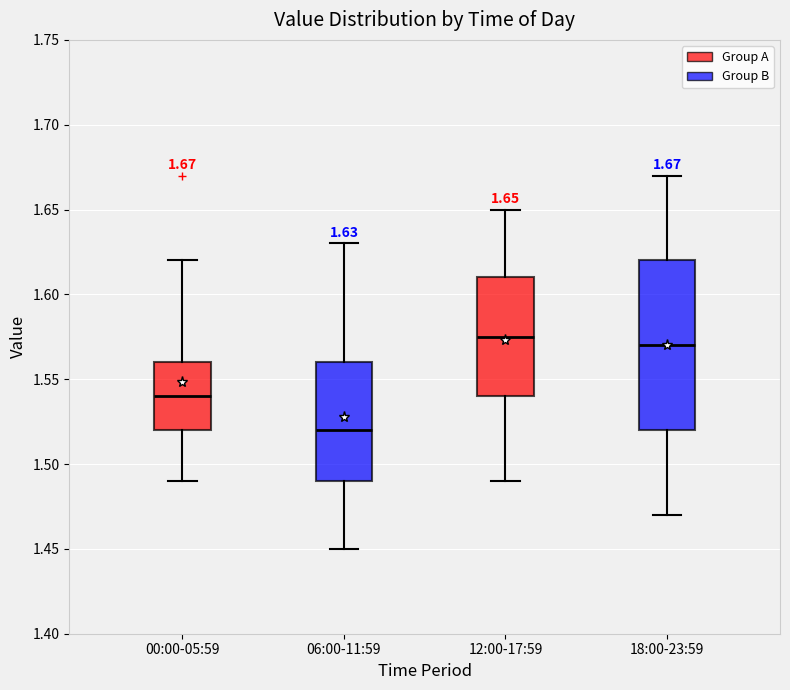

Which box has the highest median line?

12:00-17:59